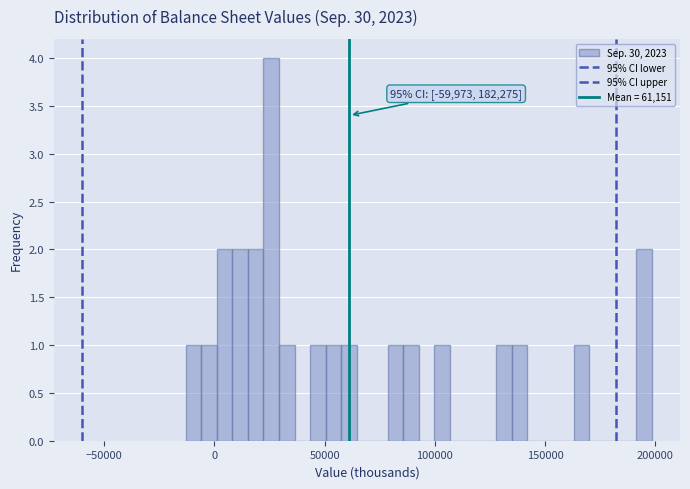

Around what value on the x-axis is the tallest bar? Give the approximate position of its centre, as read against the axis.

25000